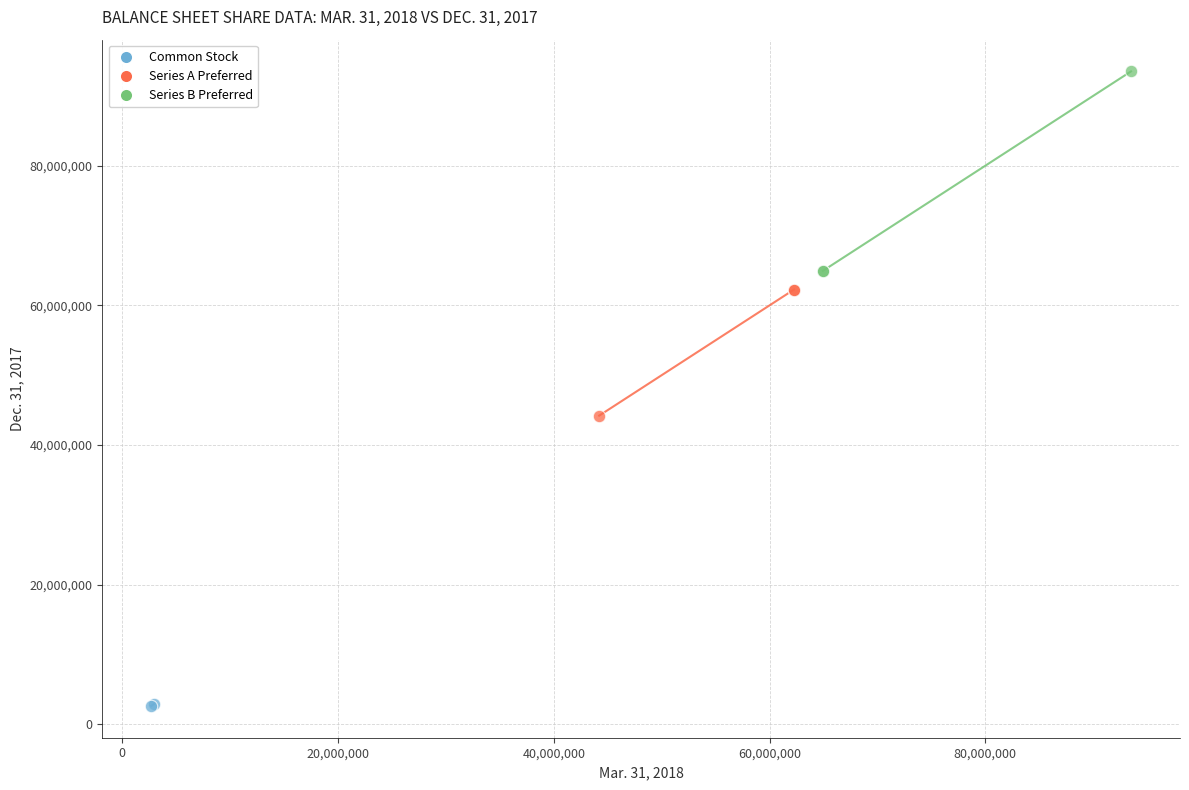

Which series has the widest spread of Y values?

Series B Preferred